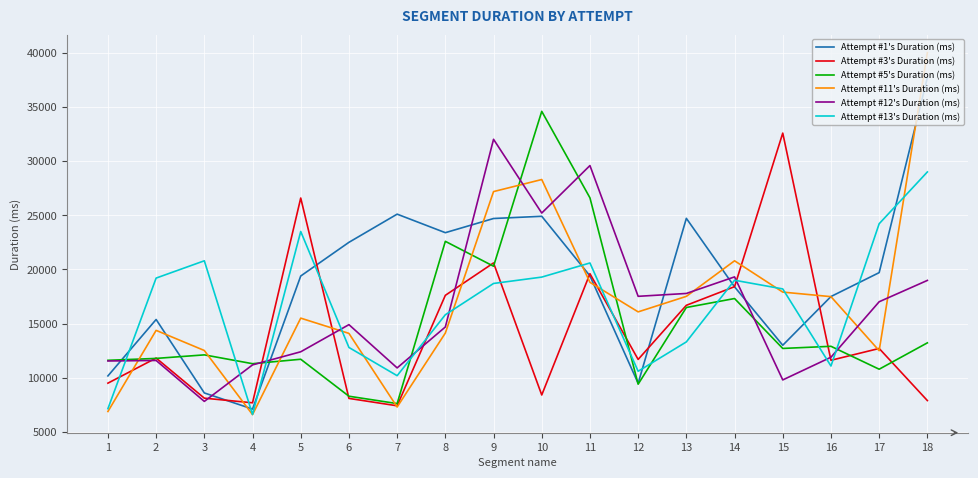

Which series has the largest range (max minus min)?

Attempt #11's Duration (ms)